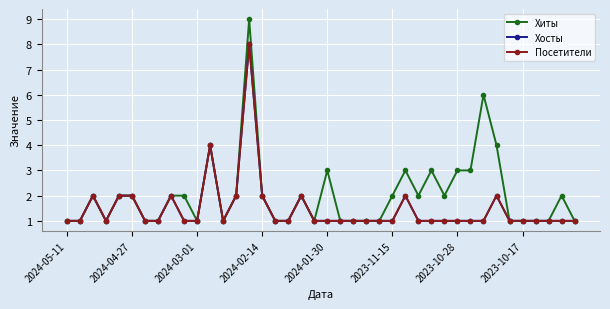

How many interior local valleys does the Посетители series have?

2